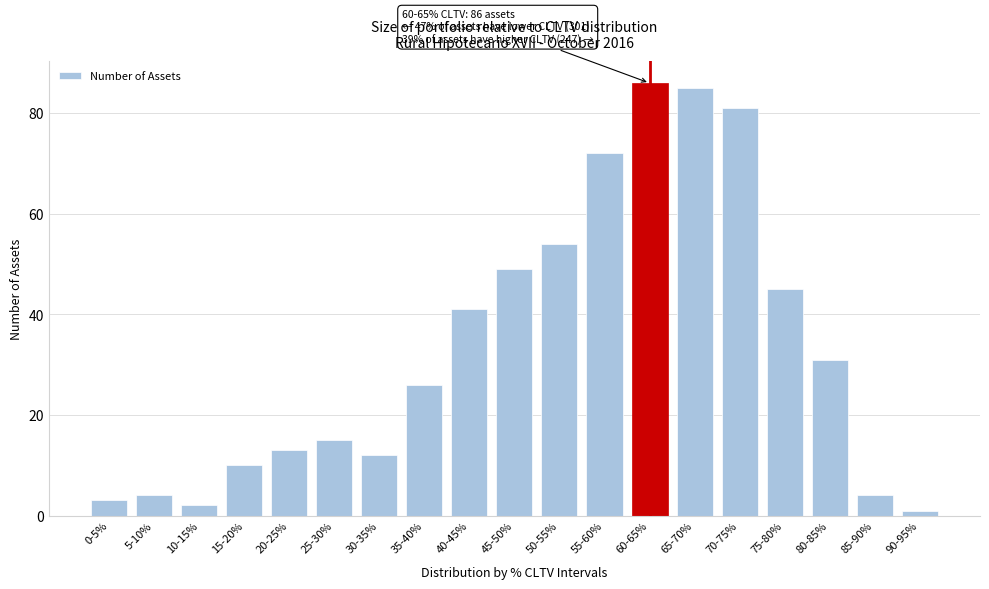

Reading left to right, list all the values displayed in this chart.

3	4	2	10	13	15	12	26	41	49	54	72	86	85	81	45	31	4	1